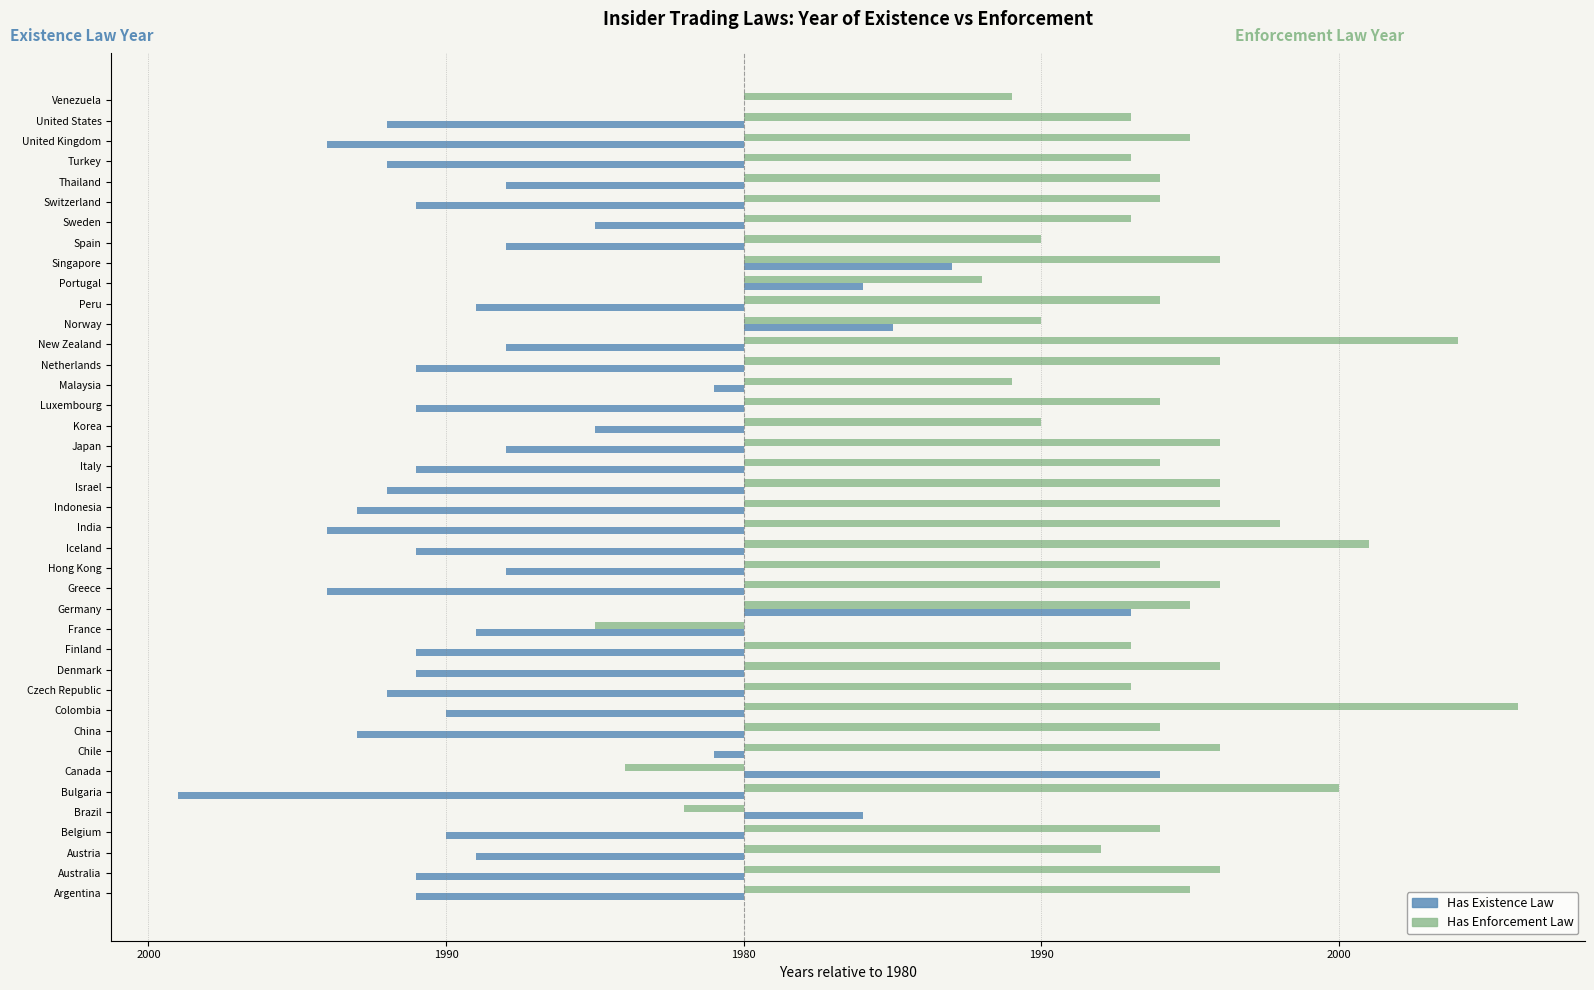

What are all the series names shown in the legend?

Has Existence Law, Has Enforcement Law